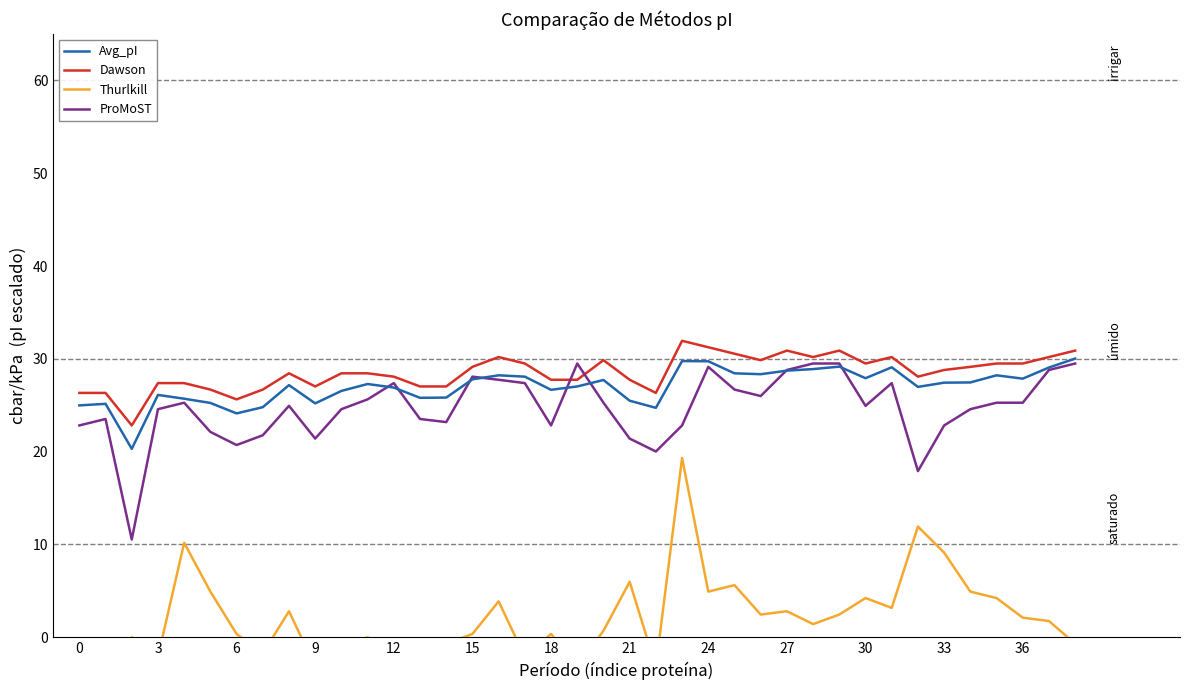

What is the minimum value for ProMoST?

10.5